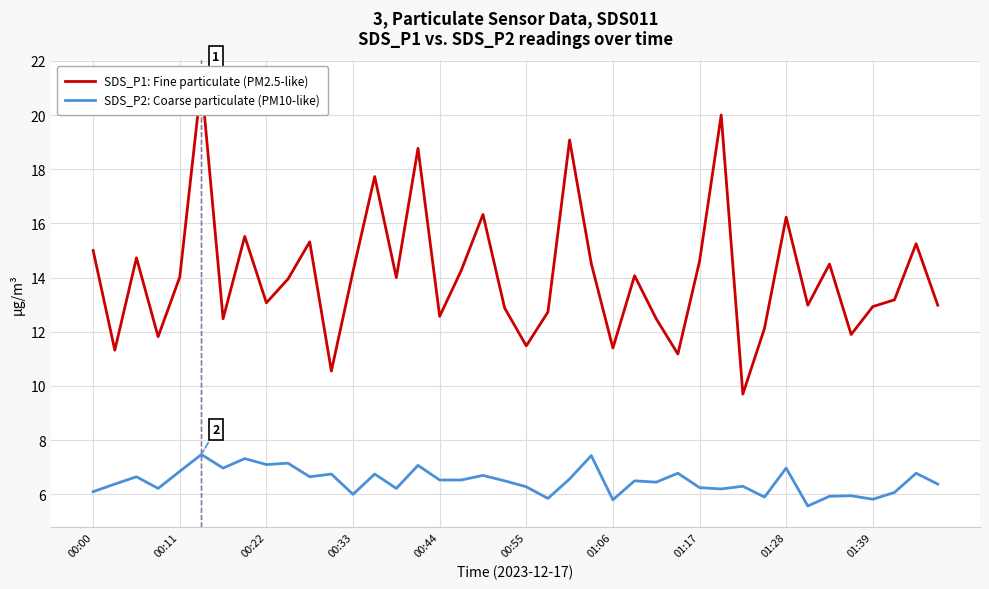

Does the chart have visible grid lines?

Yes